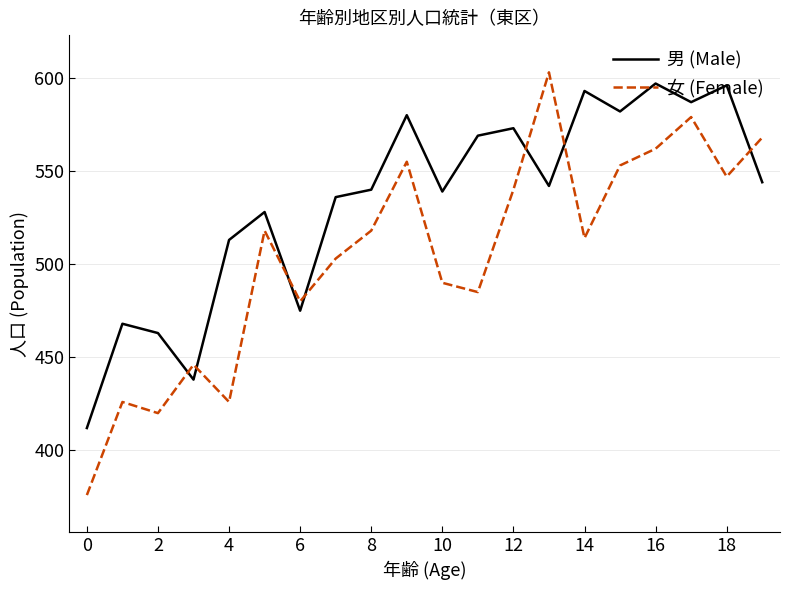

List the series in order of their overall mean, highest first.

男 (Male), 女 (Female)